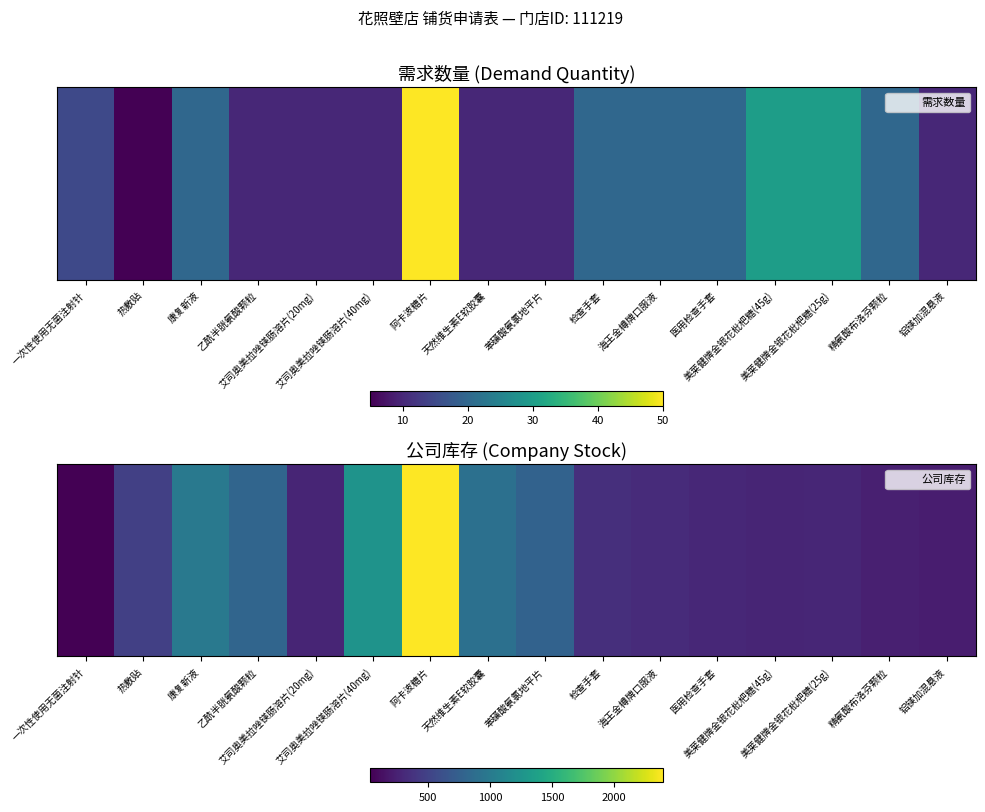

Reading left to right, what are all the values shown in this chart?

33	478	983	800	273	1242	2393	900	772	355	326	296	278	282	245	220